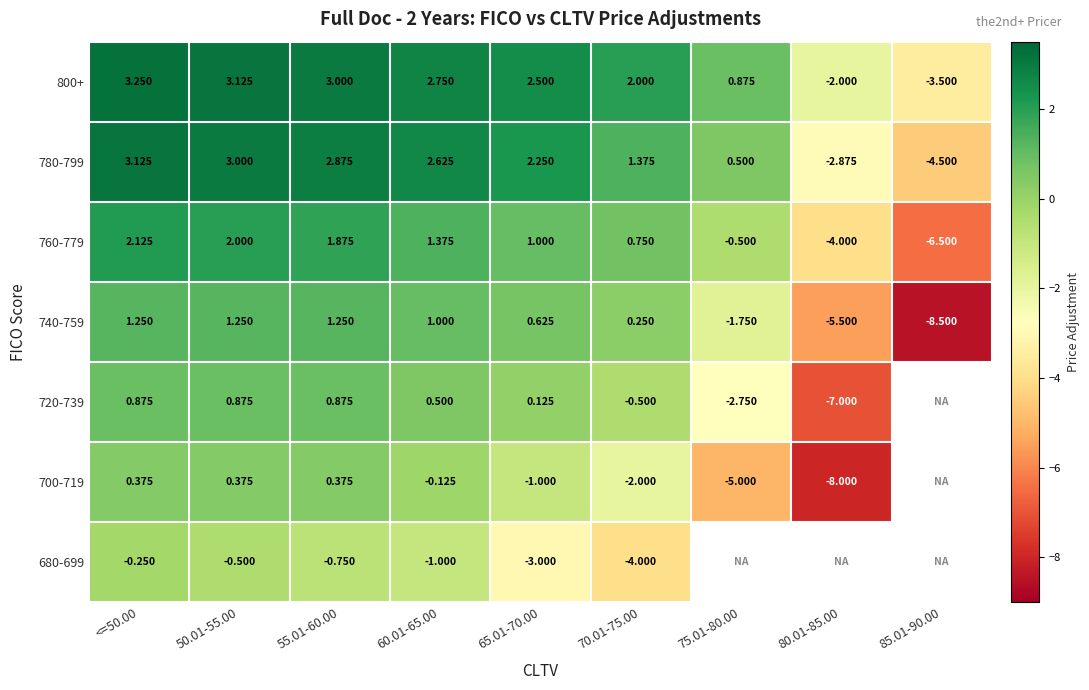

Is the value of 800+ at 60.01-65.00 greater than the value of 720-739 at 80.01-85.00?

Yes